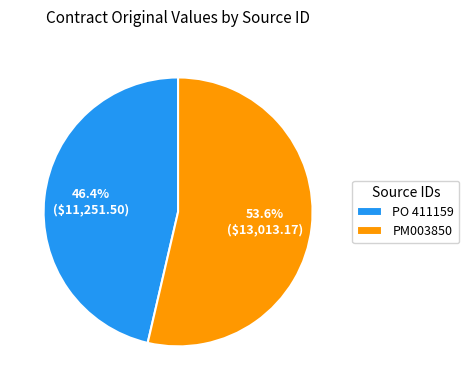

Which category accounts for the majority?

PM003850